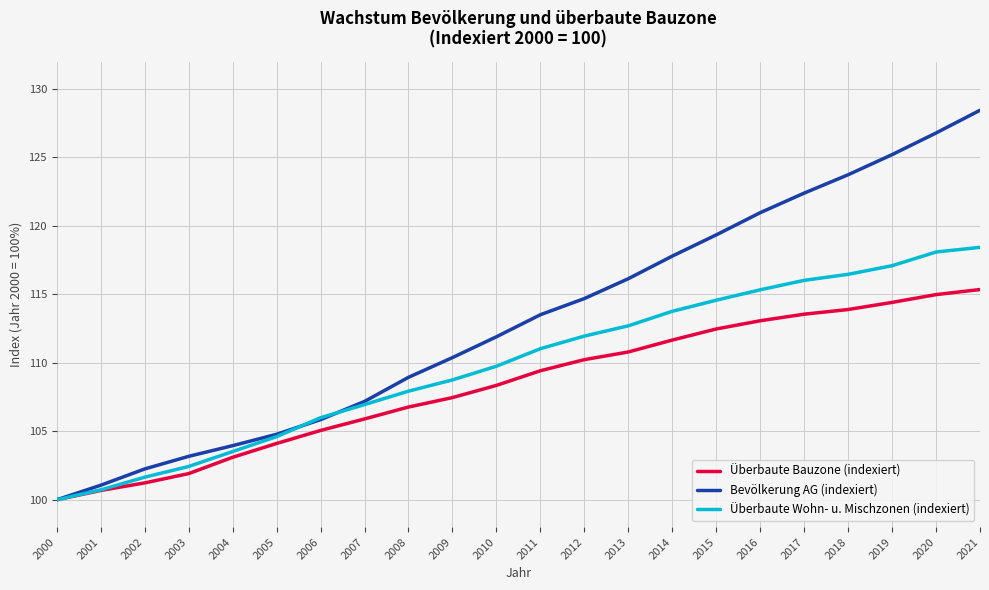

At 2009, list the series in order from smallest to largest.

Überbaute Bauzone (indexiert), Überbaute Wohn- u. Mischzonen (indexiert), Bevölkerung AG (indexiert)